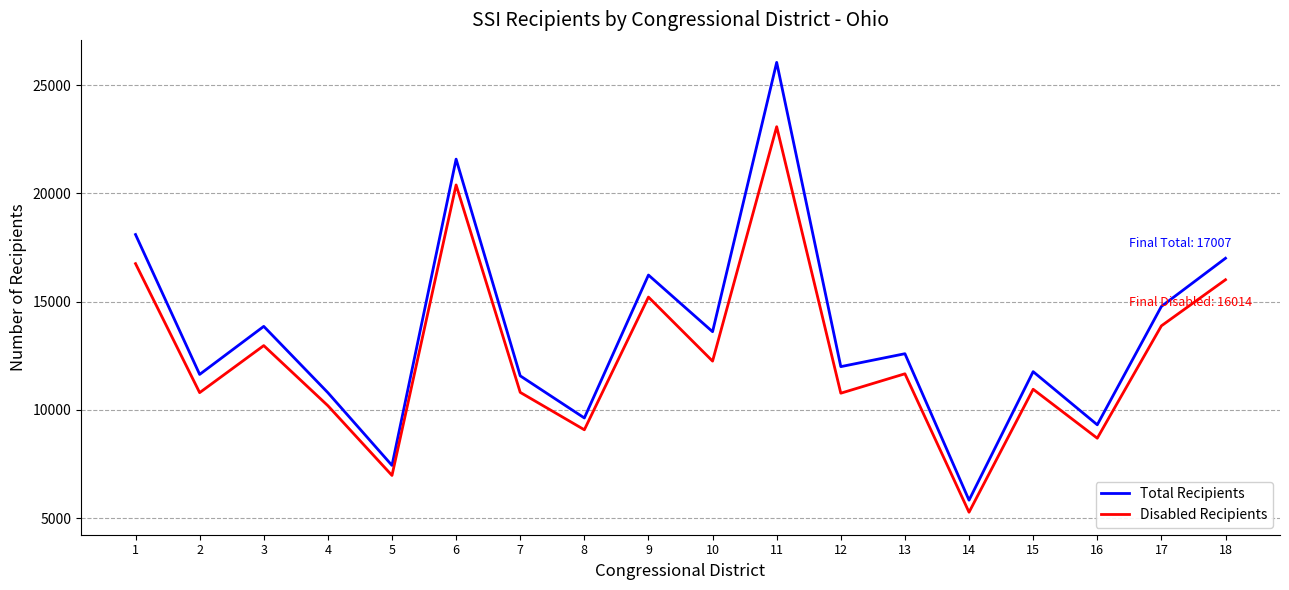

What are all the series names shown in the legend?

Total Recipients, Disabled Recipients